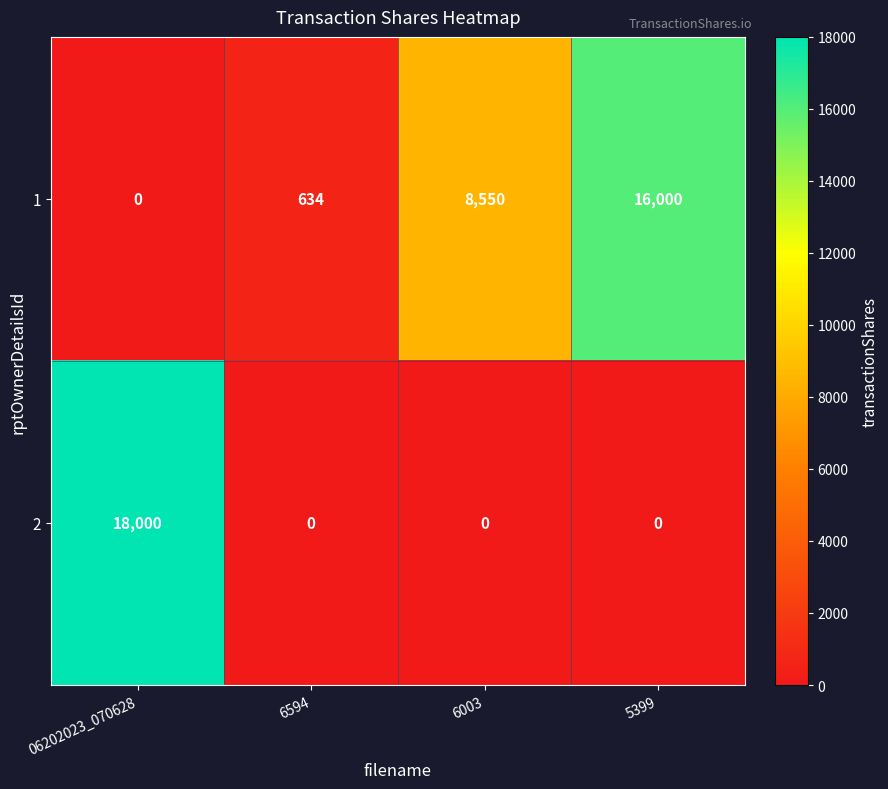

Which series has the largest range (max minus min)?

2